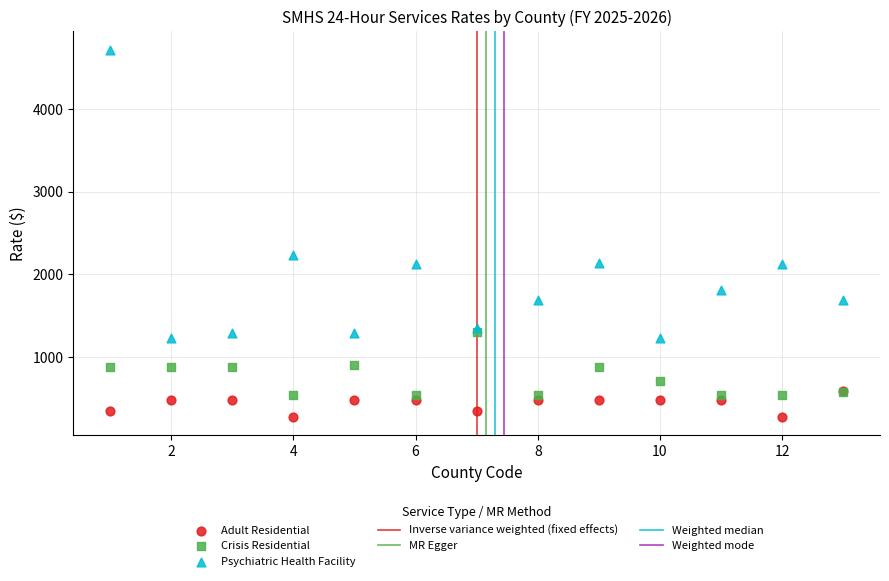

In the Psychiatric Health Facility series, what Y value is closest to 2971?

2235.4